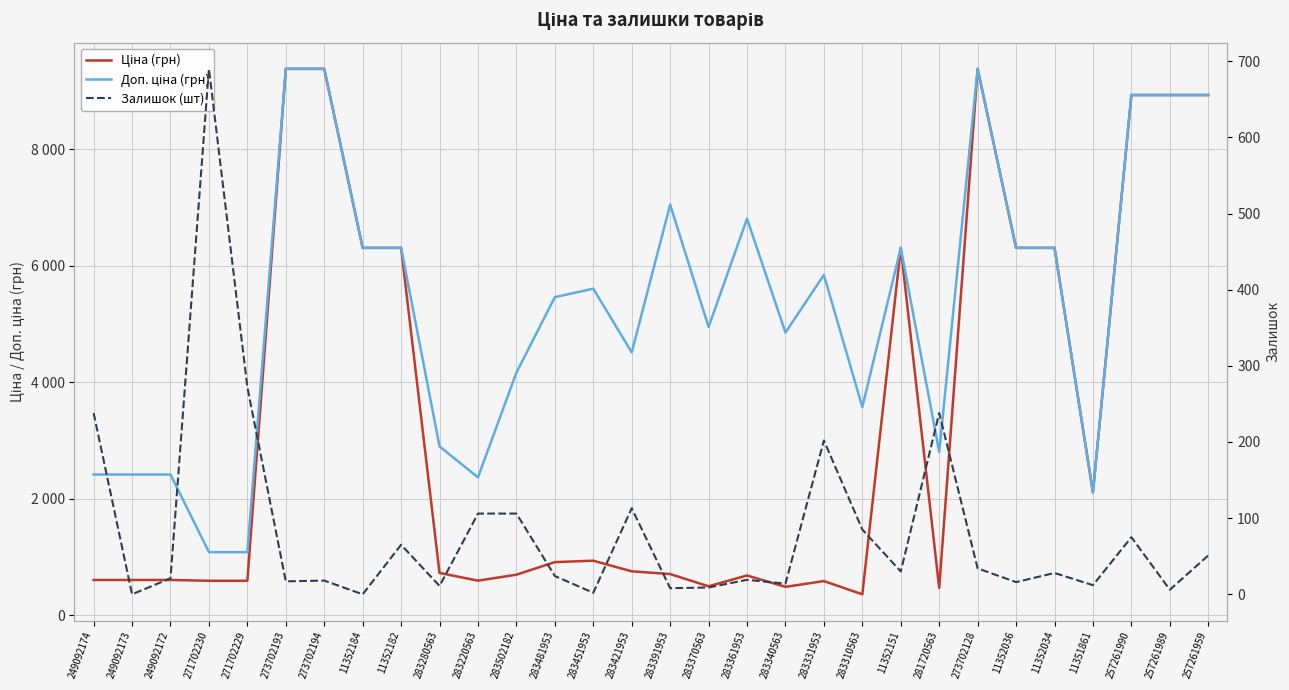

True or false: Залишок (шт) and Доп. ціна (грн) intersect in this chart.

False